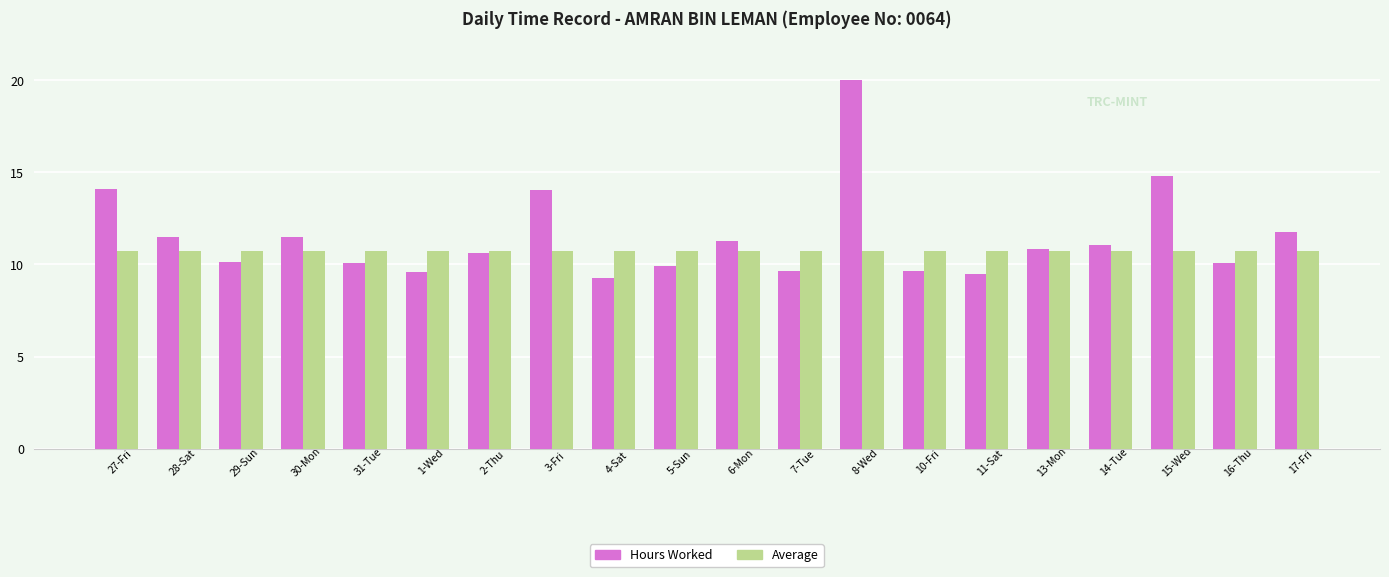

What are all the series names shown in the legend?

Hours Worked, Average